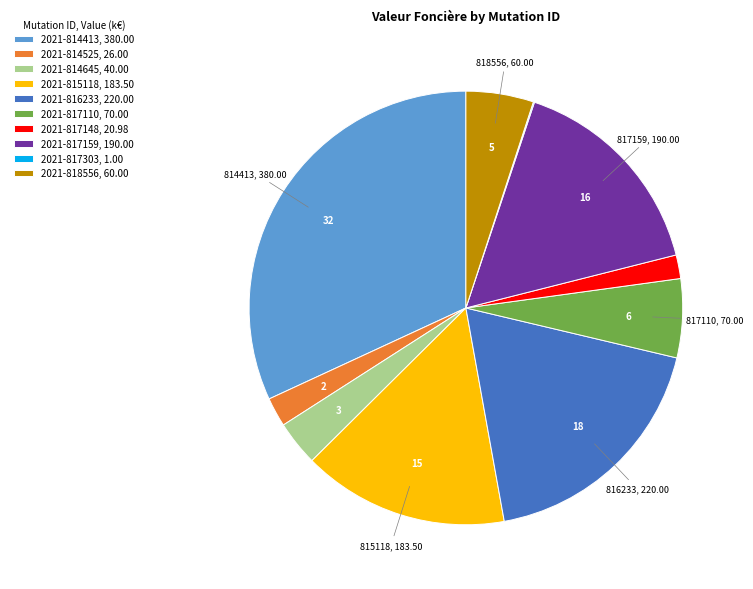

Does 2021-818556 account for over 50% of the chart?

No